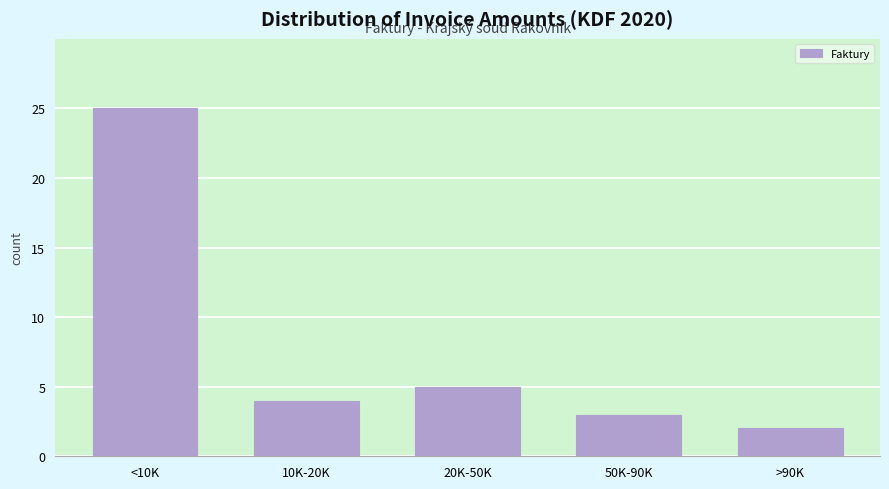

Reading left to right, what are all the values shown in this chart?

25	4	5	3	2